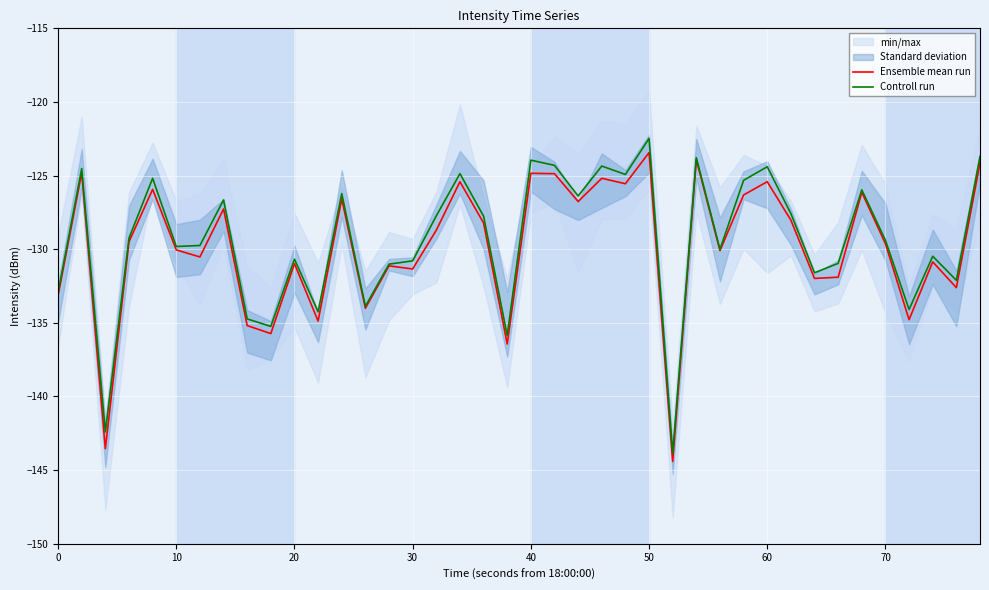

True or false: Ensemble mean run has a value of -125.4 at 60.

True